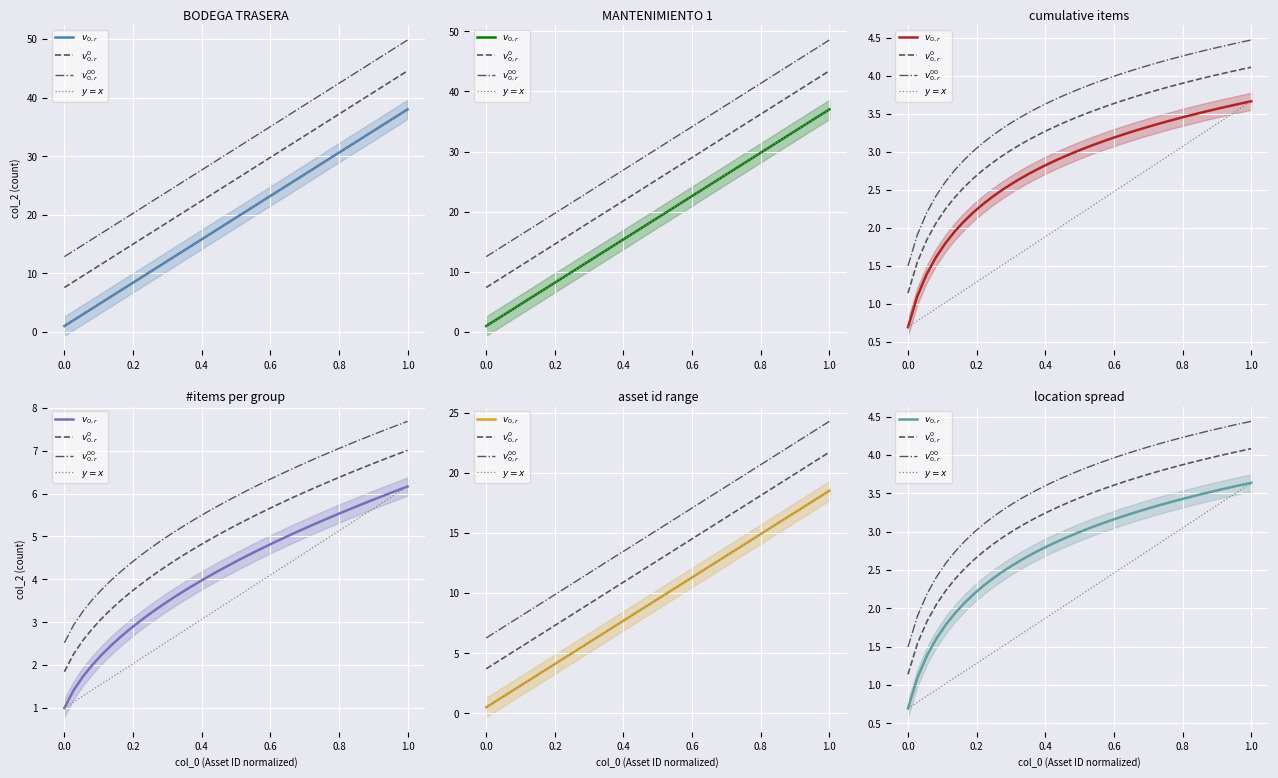

Count the number of data series in this chart.

4